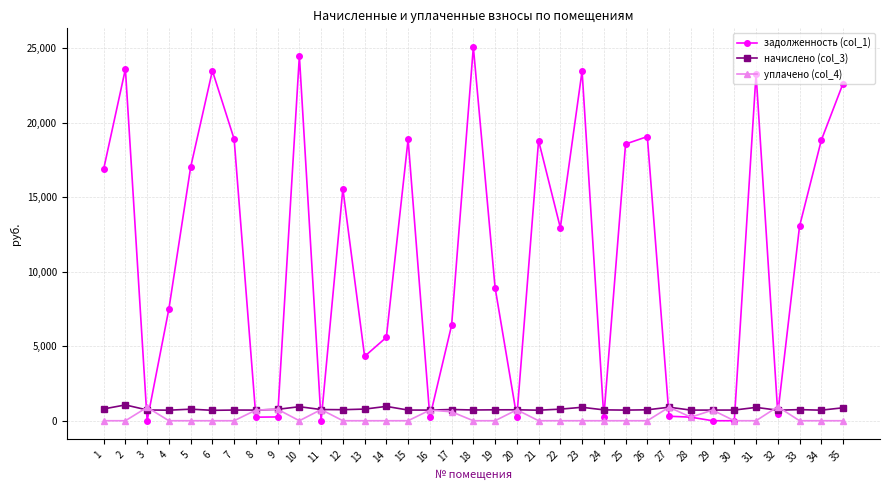

Between which two adjacent categories do задолженность (col_1) and уплачено (col_4) first intersect?

2 and 3